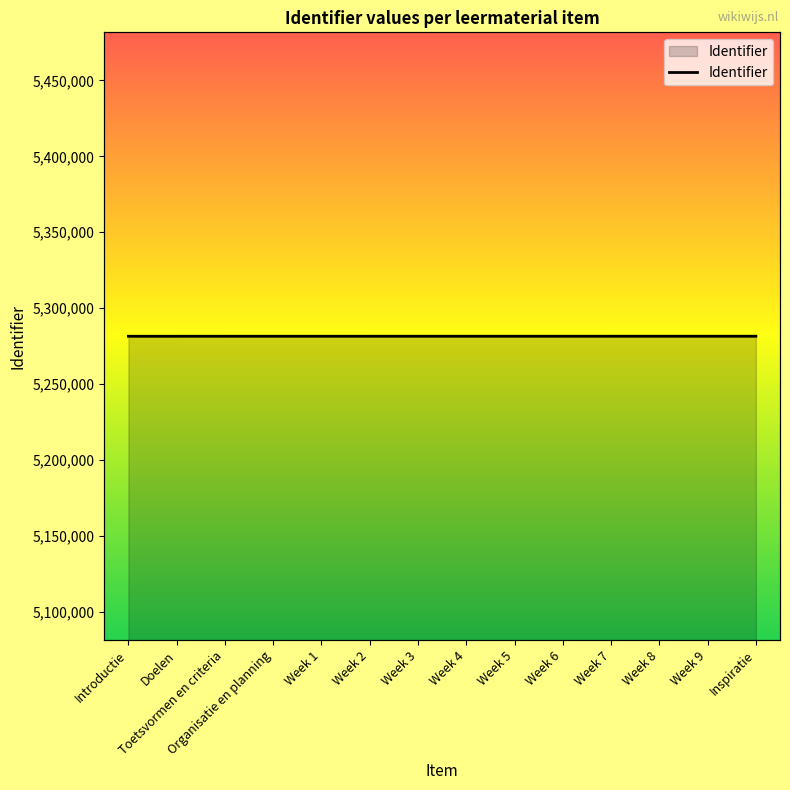

What is the change in value from Week 4 to Week 8?

+8